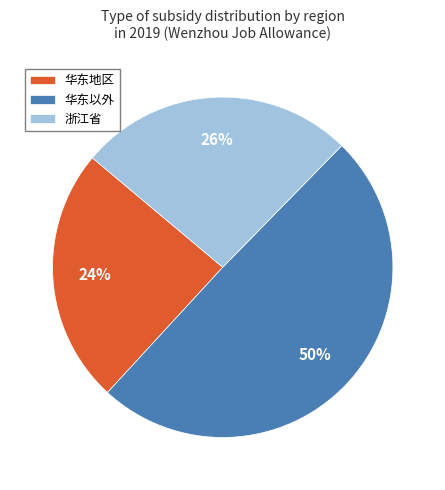

Rank the categories by value from highest to lowest.

华东以外, 浙江省, 华东地区